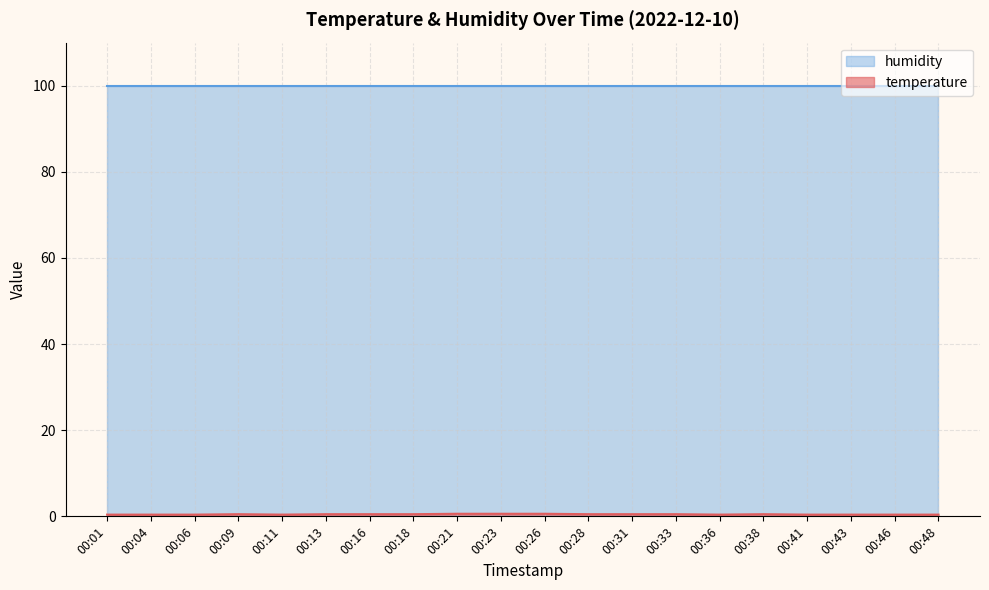

What is the average value?

0.5